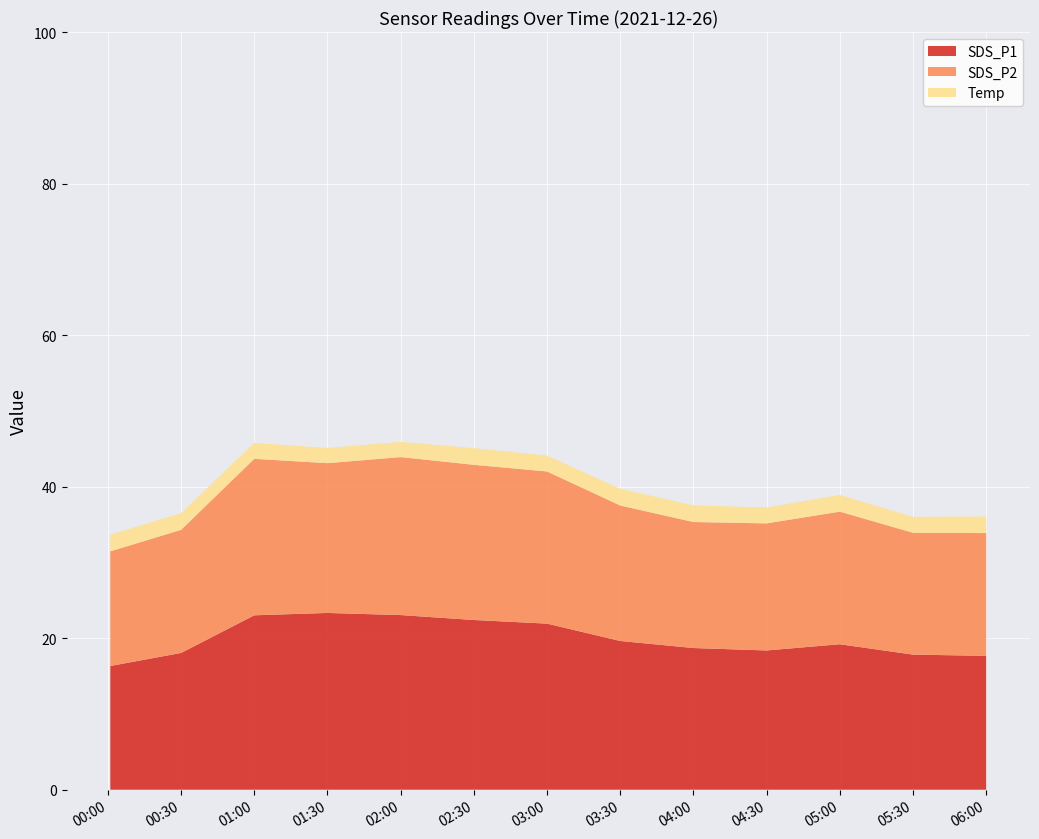

The value of SDS_P1 at 02:30 is 9.8. True or false?

False